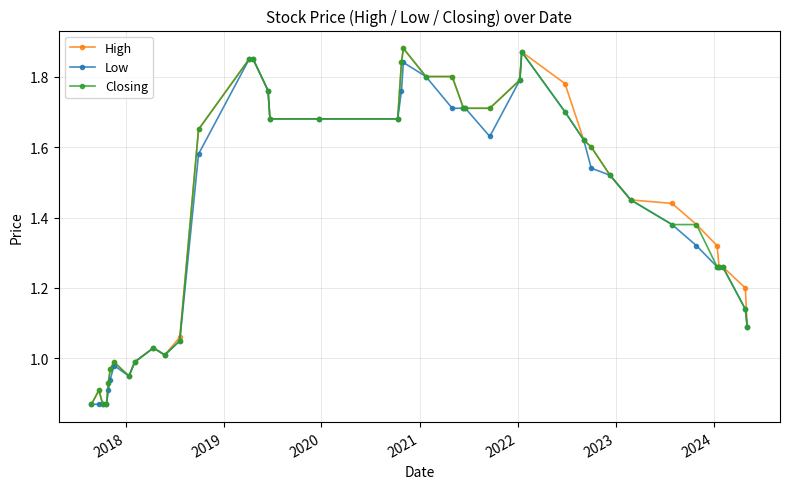

How many series are shown in this chart?

3